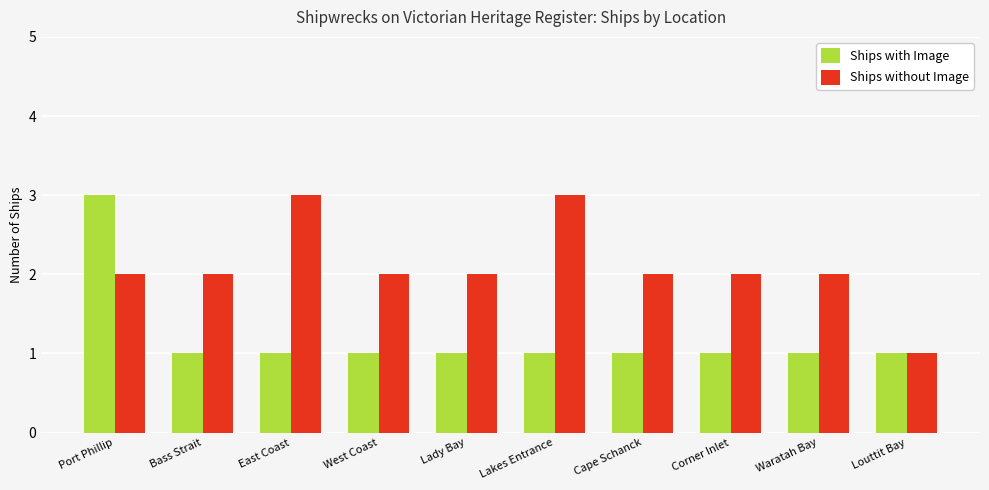

What is the total value across all series at West Coast?

3